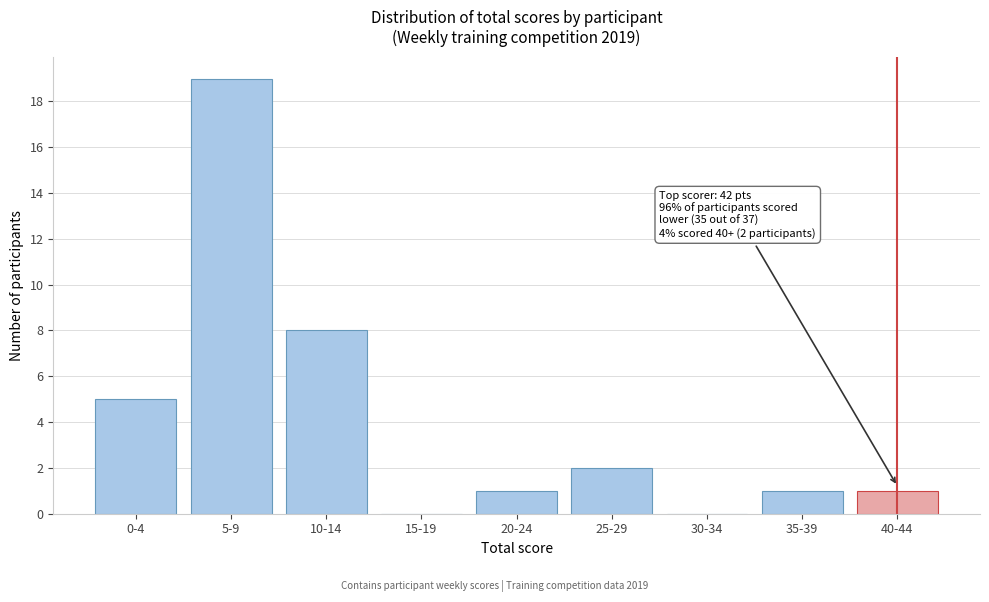

Reading left to right, list all the values displayed in this chart.

0-4=5	5-9=19	10-14=8	15-19=0	20-24=1	25-29=2	30-34=0	35-39=1	40-44=1